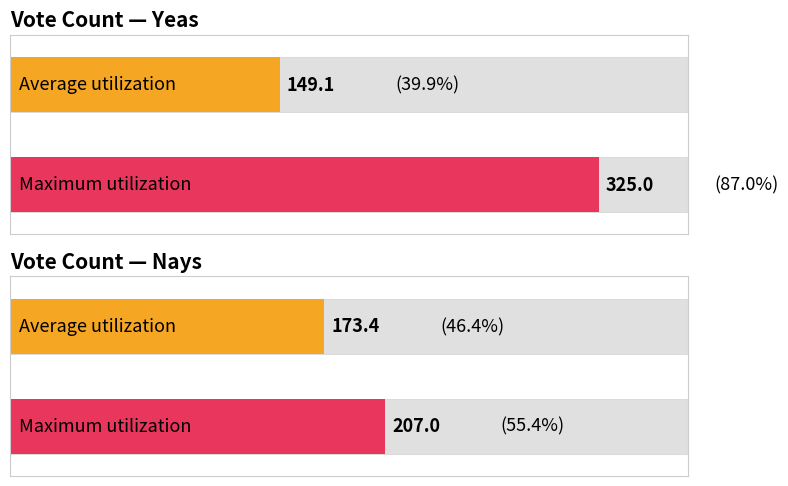

What is the difference between the second highest and minimum values in the Yeas series?

58